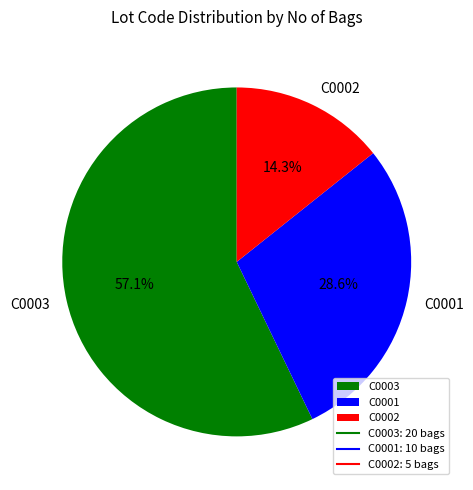

The C0003 slice represents 57% of the pie. True or false?

True